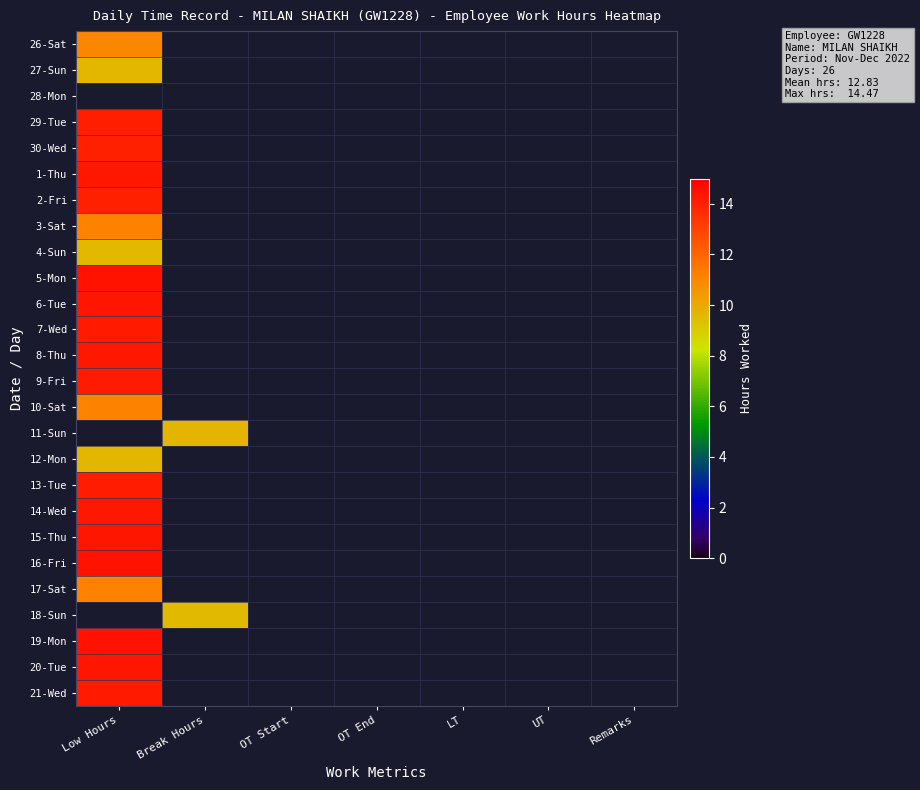

Which category has the lowest value across all series?

Break Hours